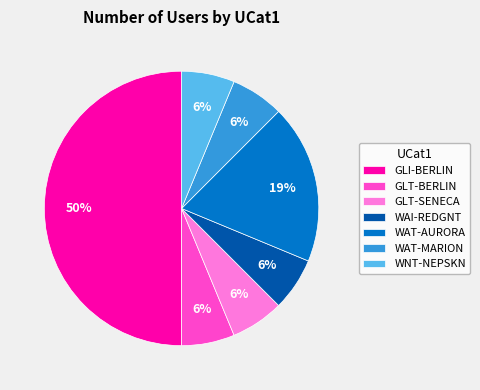

True or false: WAT-AURORA accounts for 29% of the total.

False